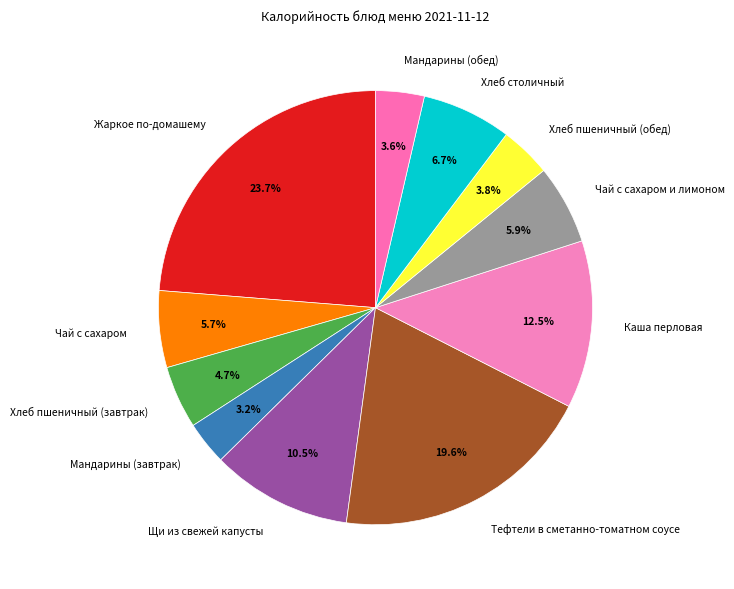

Is the sum of Тефтели в сметанно-томатном соусе and Чай с сахаром и лимоном greater than half?

No